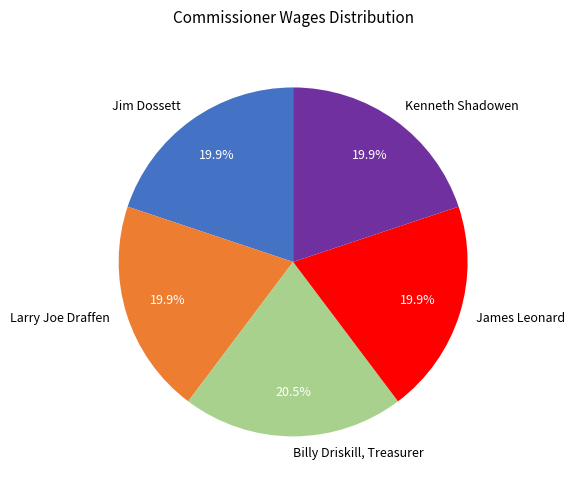

Does James Leonard represent more than half of the total?

No